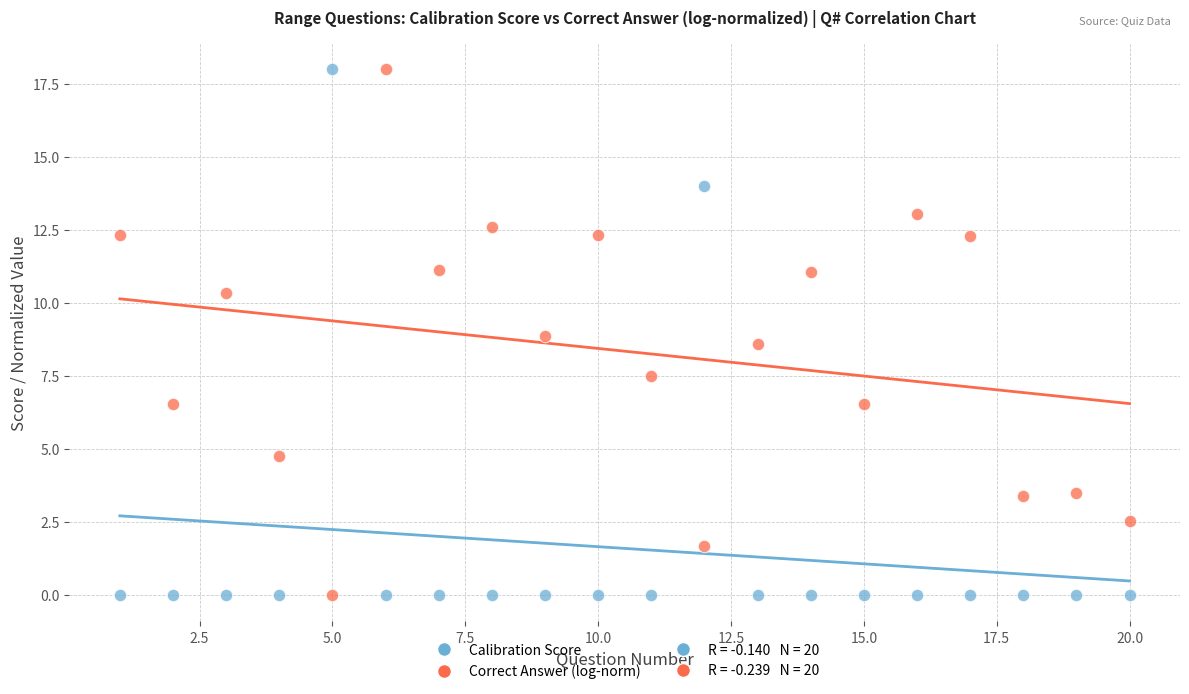

Across all data points, what is the range of X values (max minus min)?

19.0